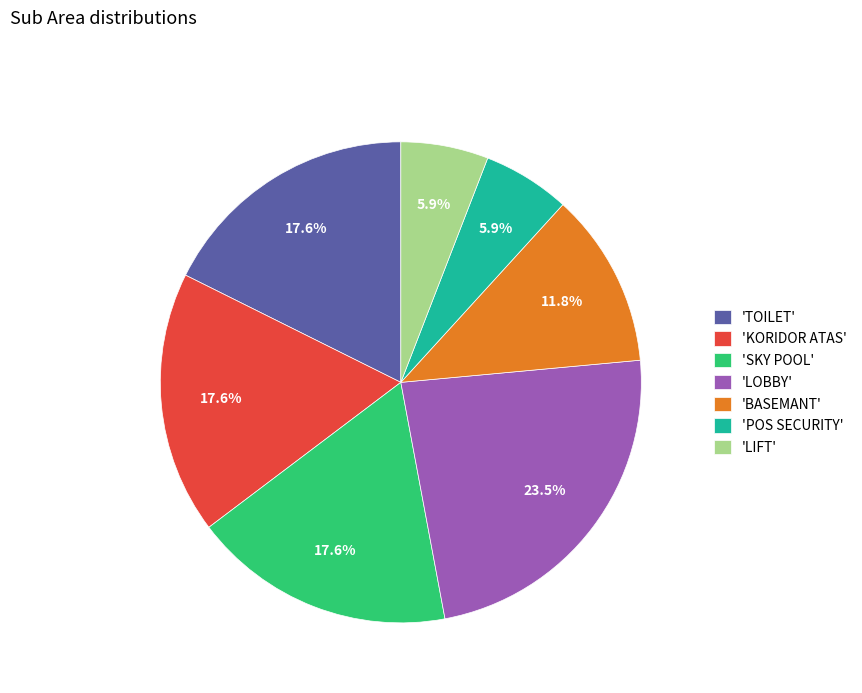

What percentage is NOT represented by 'BASEMANT'?

88.2%